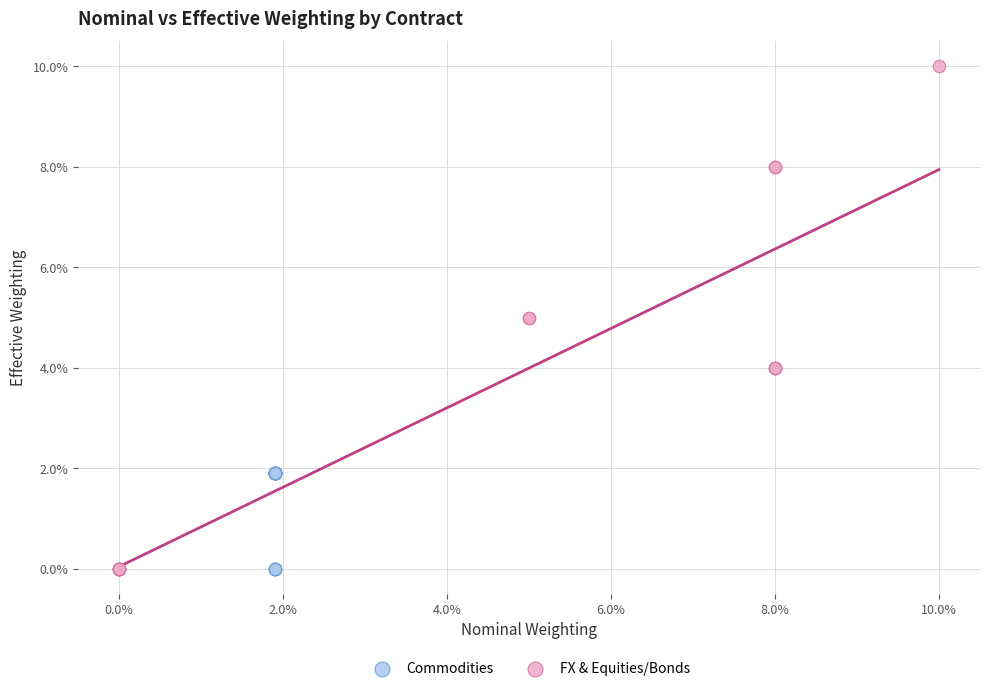

What are all the series names shown in the legend?

Commodities, FX & Equities/Bonds